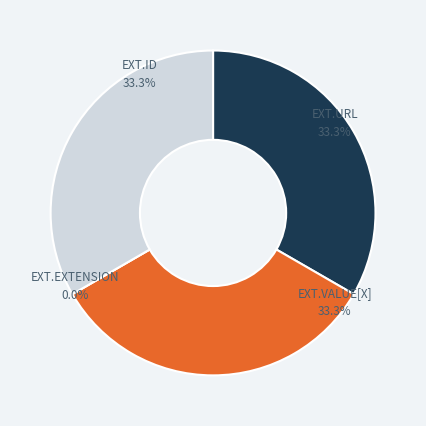

Which slice is the largest?

Extension.id